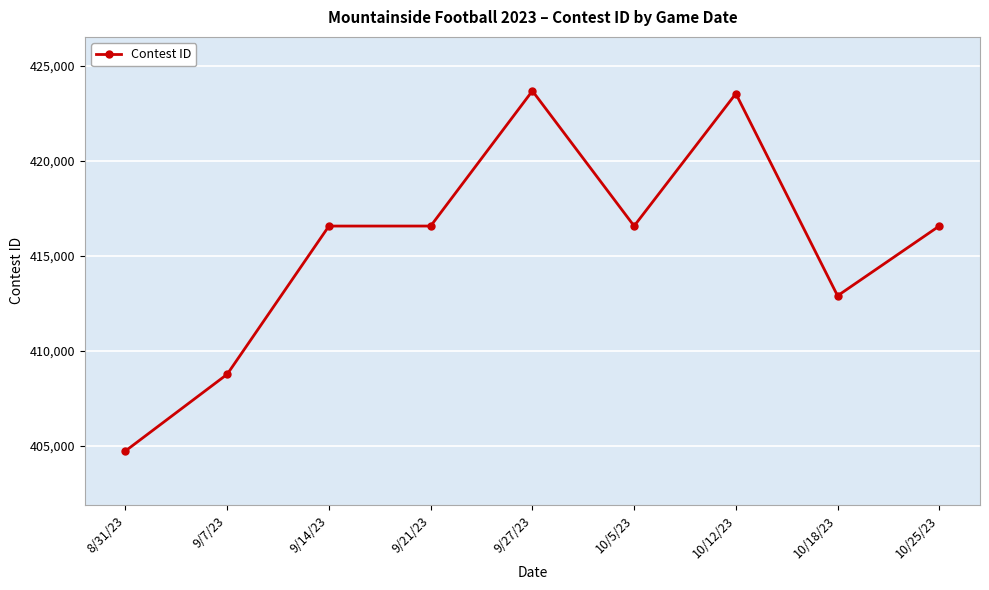

True or false: there are more than 1 points higher than both neighbors.

True